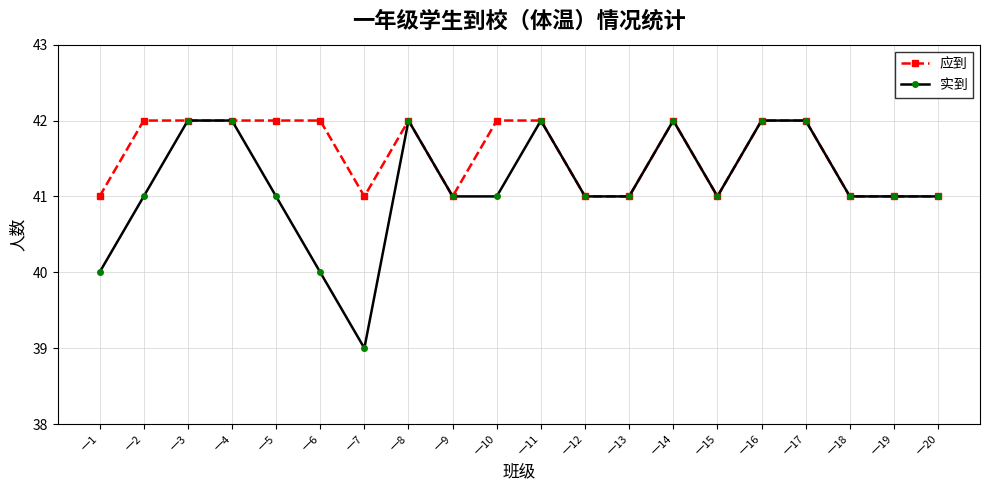

The value of 应到 at 一9 is 41. True or false?

True